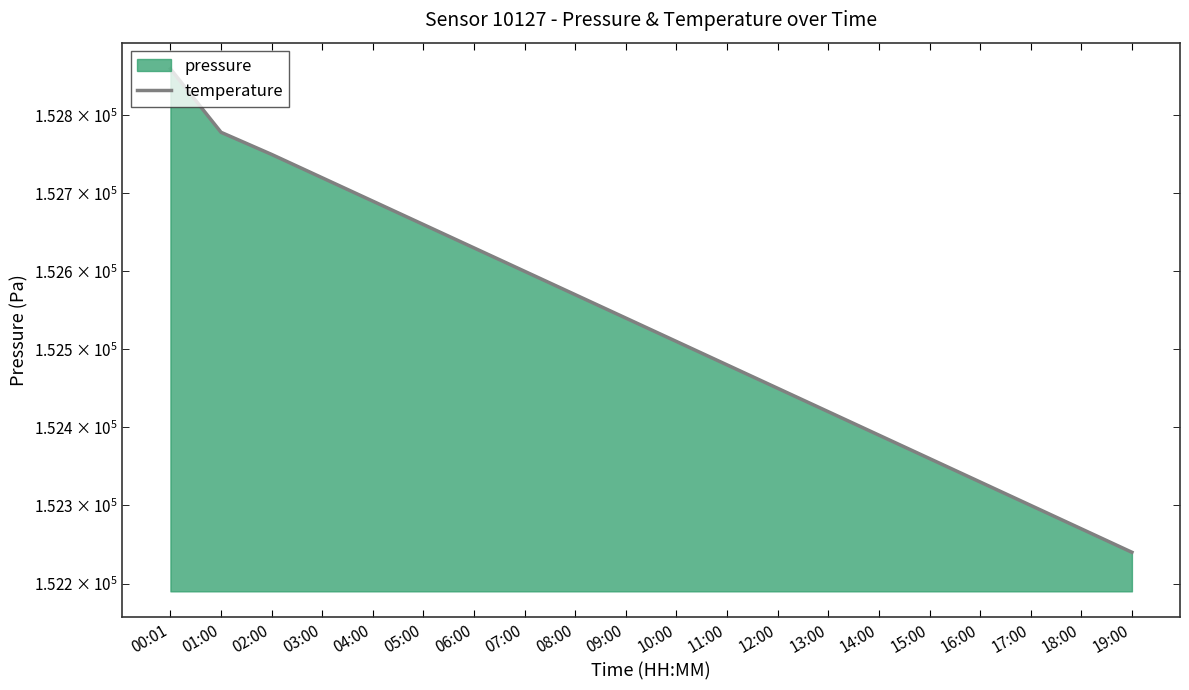

Reading right to left, transcribe all the data shown in this chart.

152240.0	152270.0	152300.0	152330.0	152360.0	152390.0	152420.0	152450.0	152480.0	152510.0	152540.0	152570.0	152600.0	152630.0	152660.0	152690.0	152720.0	152750.0	152778.4	152860.0